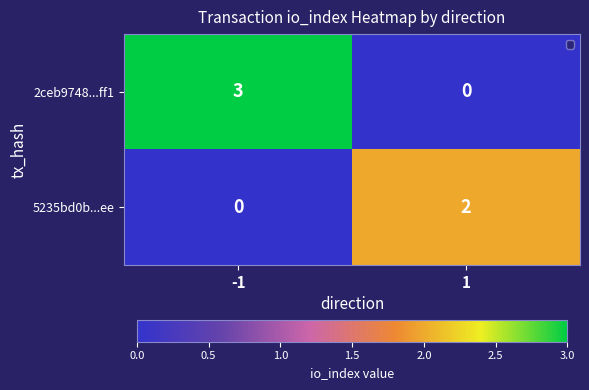

Which series has the largest total across all categories?

2ceb9748...ff1